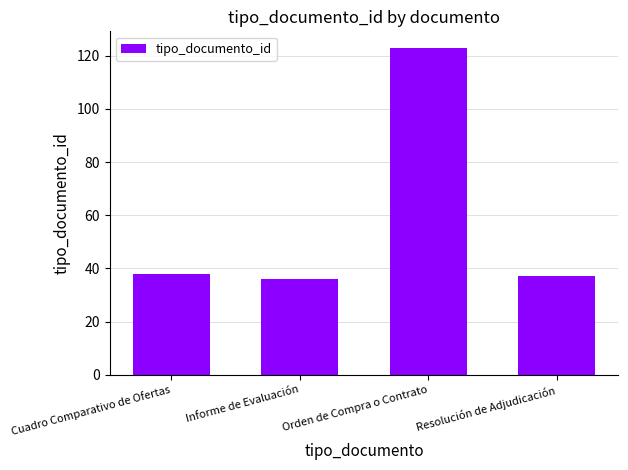

What is the ratio of the value at Orden de Compra o Contrato to the value at Informe de Evaluación?

3.4